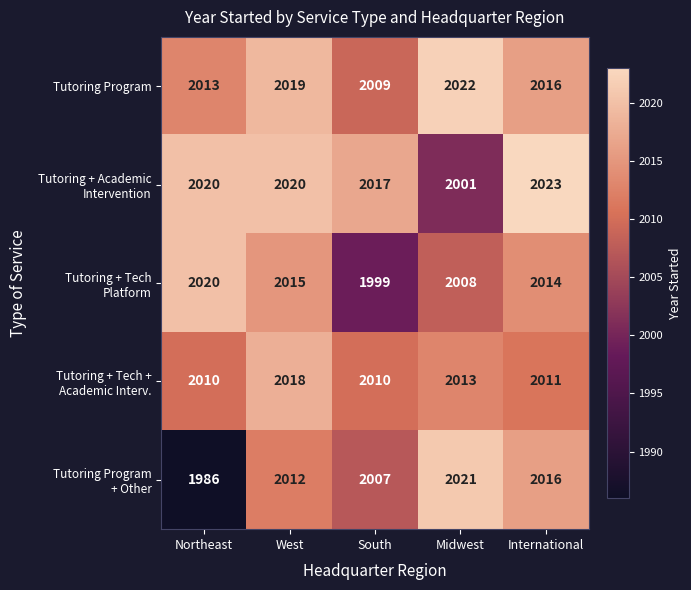

What is the difference between the highest and lowest values at West?

8